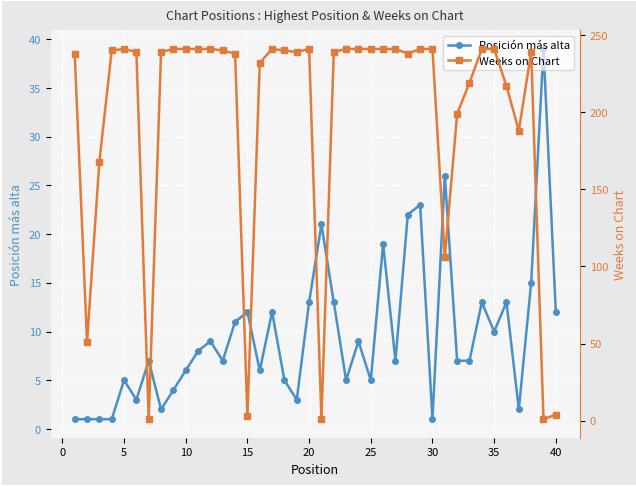

What is the difference between the second highest and second lowest values in the Posición más alta series?

25